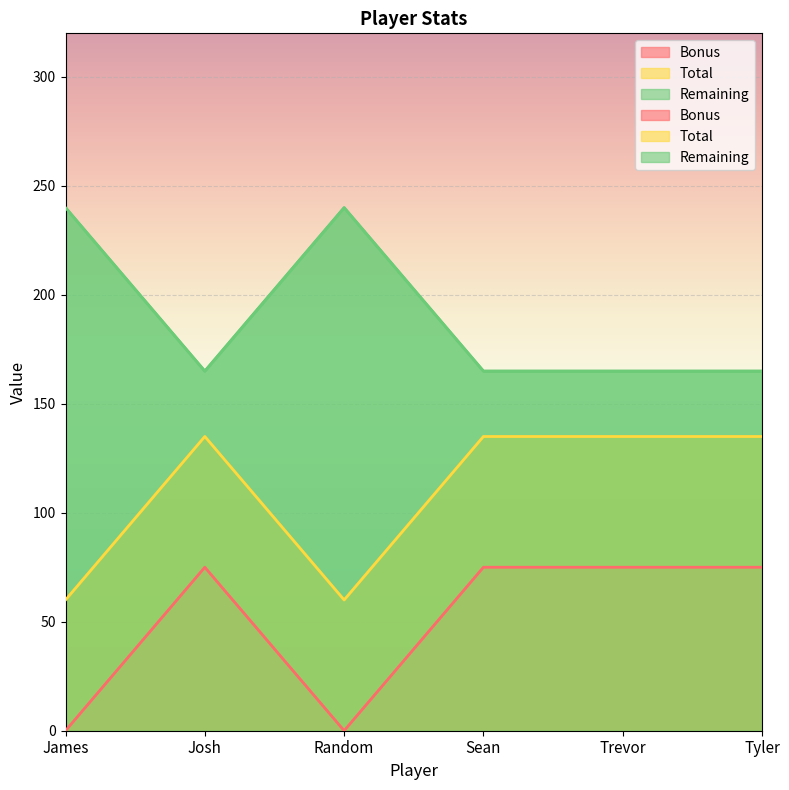

What are all the series names shown in the legend?

Bonus, Total, Remaining